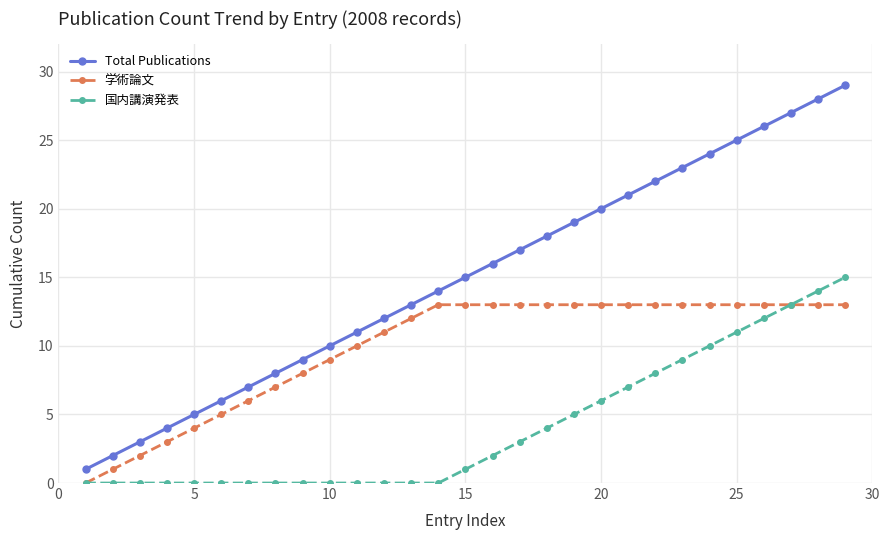

What is the difference between the maximum and second lowest values in the 国内講演発表 series?

15